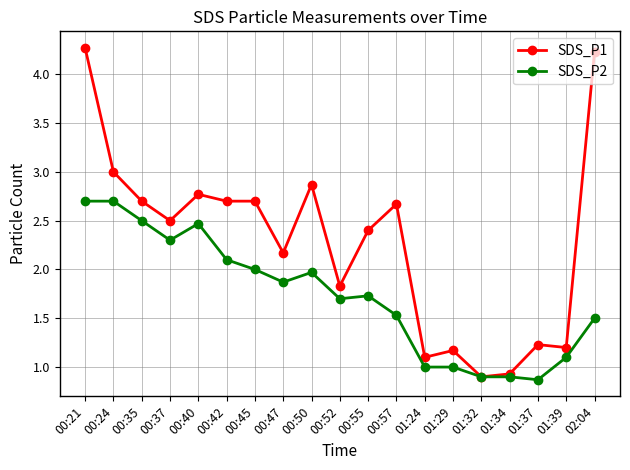

True or false: SDS_P2 has a value of 2.0 at 00:50.

True